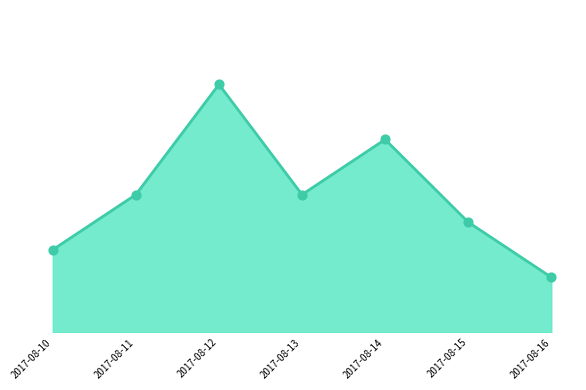

What is the change in value from 2017-08-15 to 2017-08-16?

-1